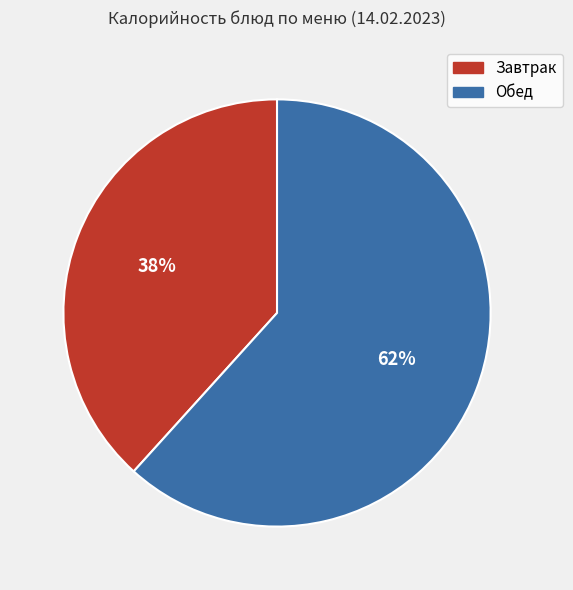

Which category accounts for the majority?

Обед